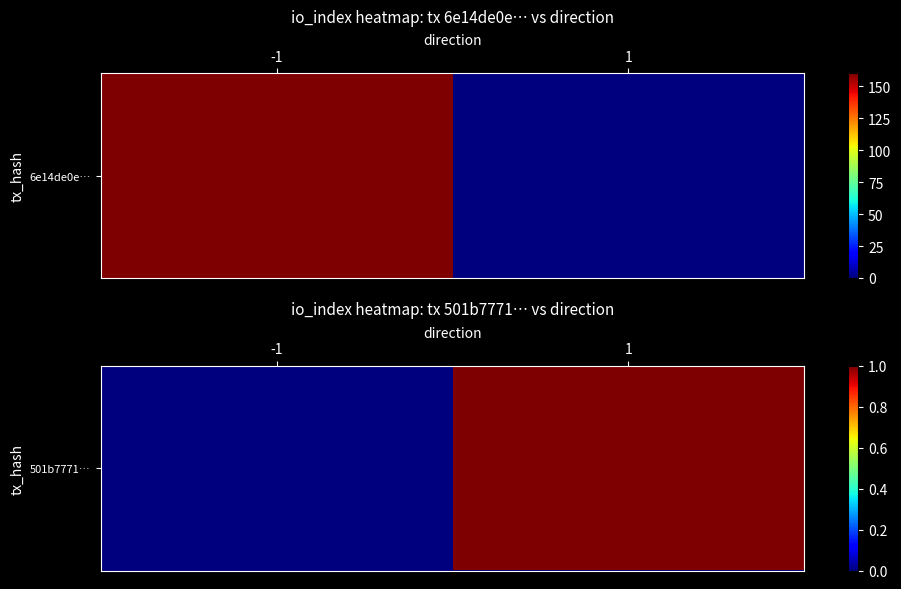

What is the difference between the values at 1 and -1?

1